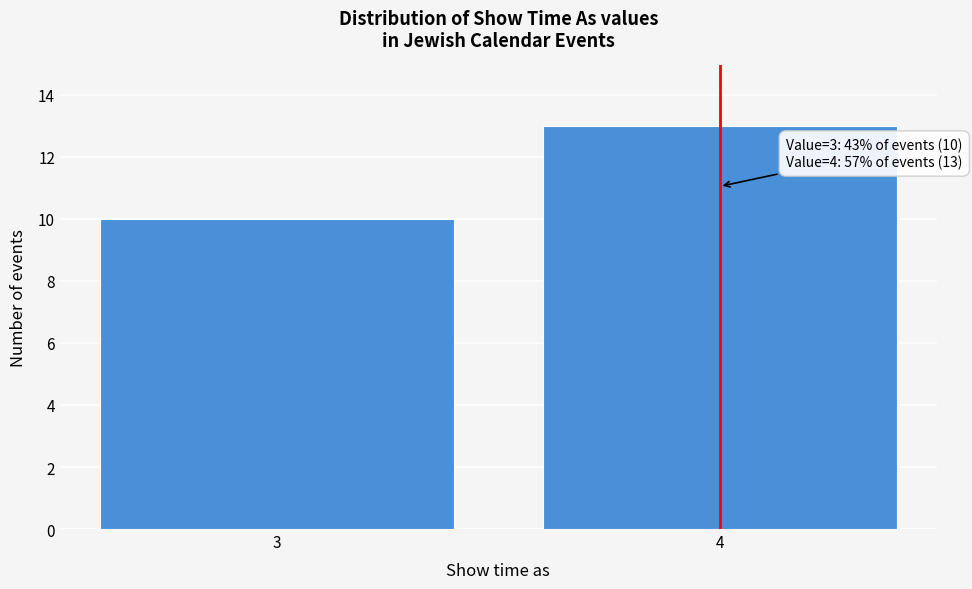

Reading right to left, what are all the values shown in this chart?

13	10